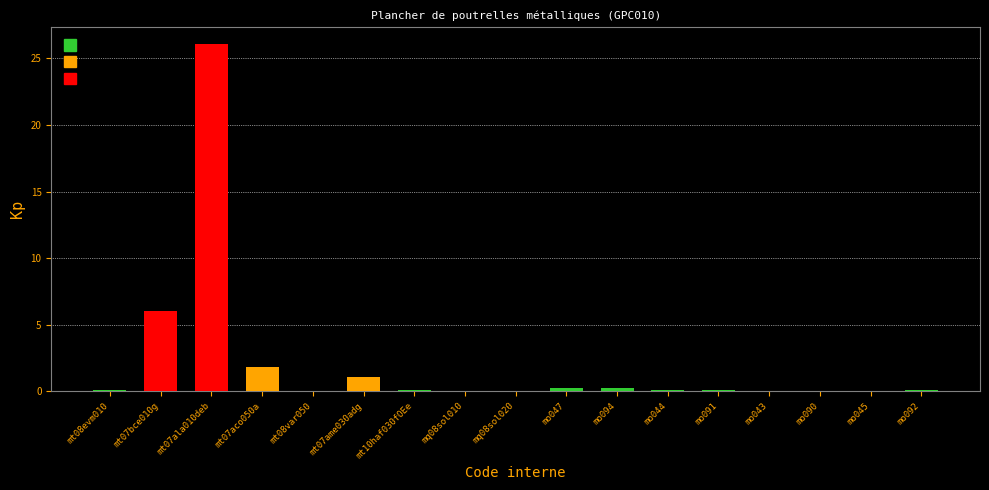

What is the value of the 1st bar from the left?

0.1